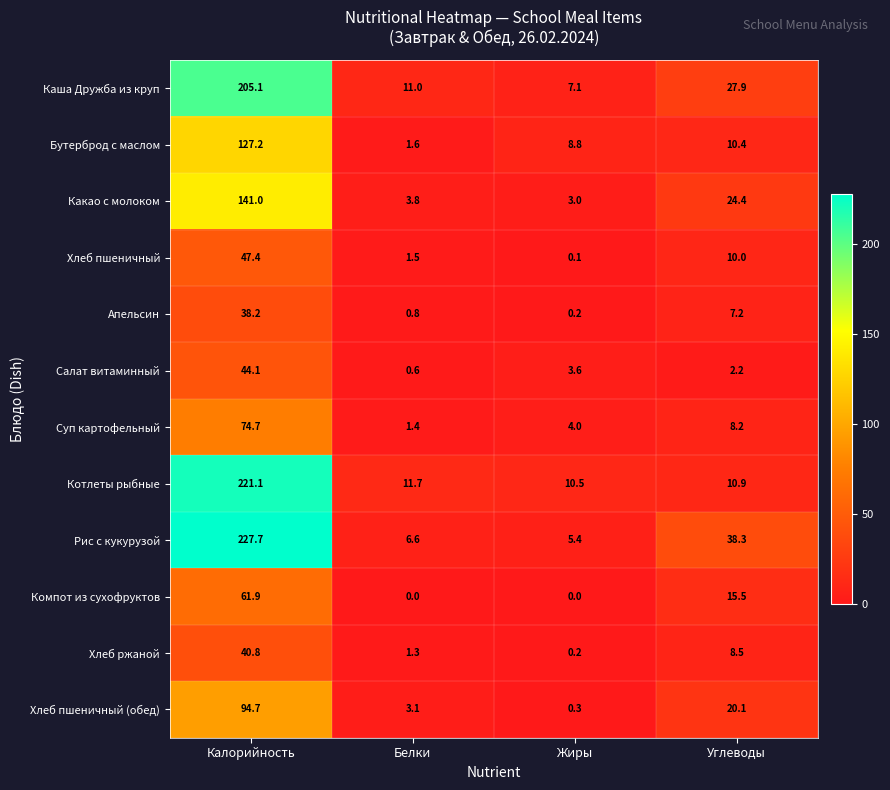

Which series has the largest total across all categories?

Рис с кукурузой